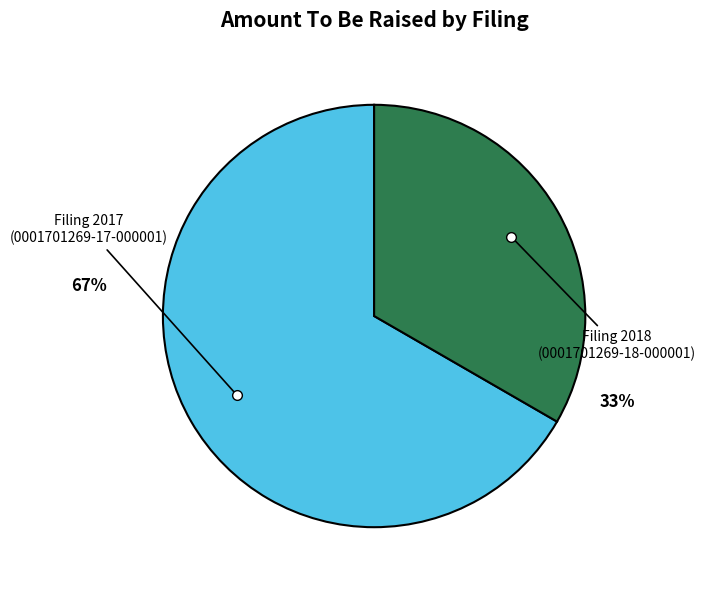

Is there any slice that represents more than half of the pie?

Yes